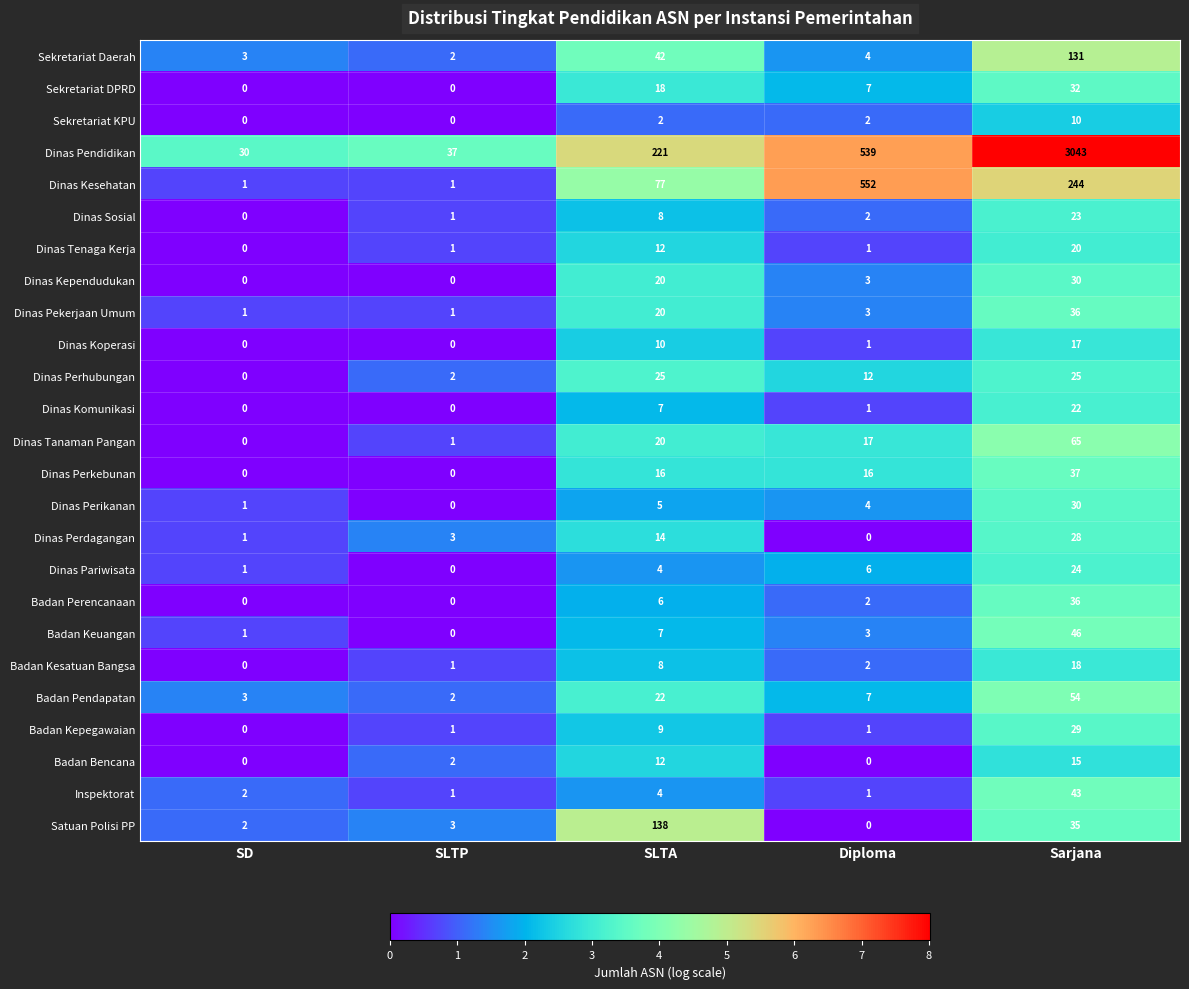

Which series has the largest range (max minus min)?

Dinas Pendidikan